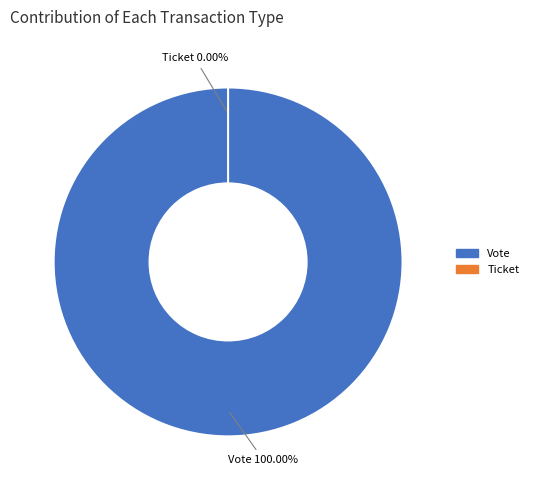

Is there a majority slice in this chart?

Yes